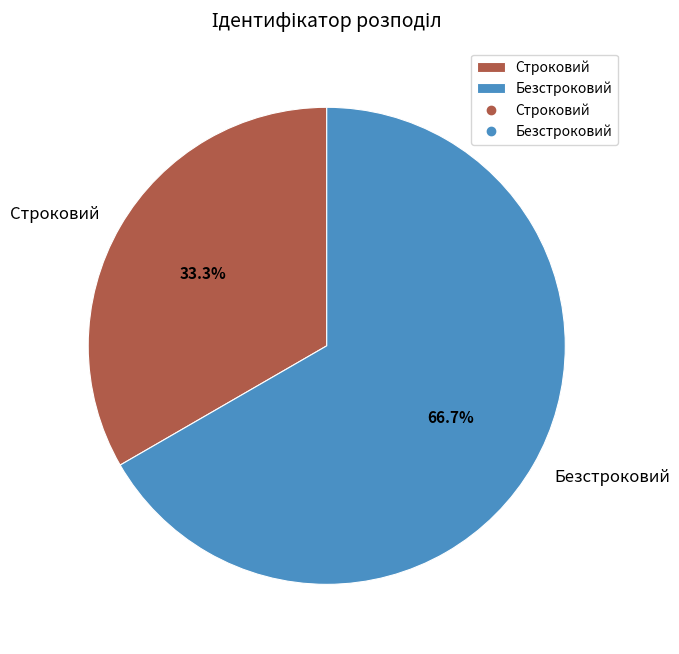

Between Безстроковий and Строковий, which is larger?

Безстроковий